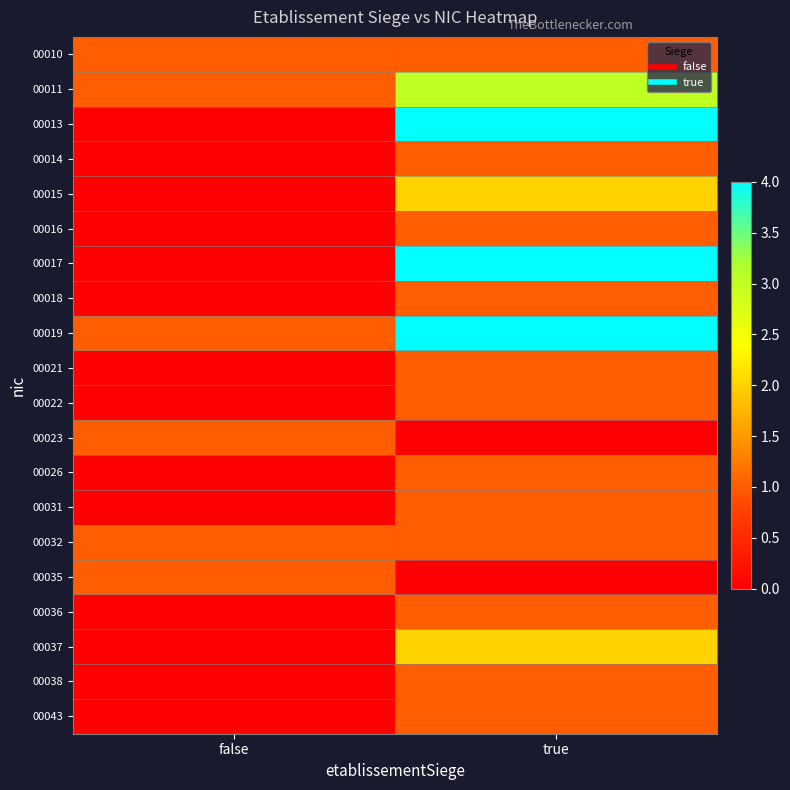

At how many categories does at least one series exceed 3?

1